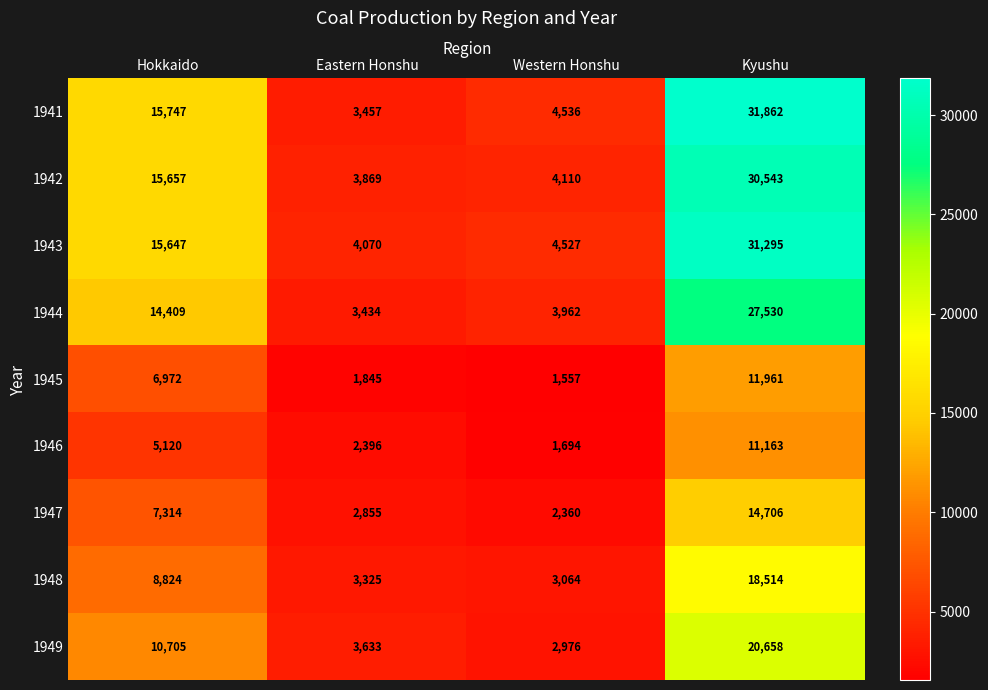

Read the 1941 value at Western Honshu.

4536